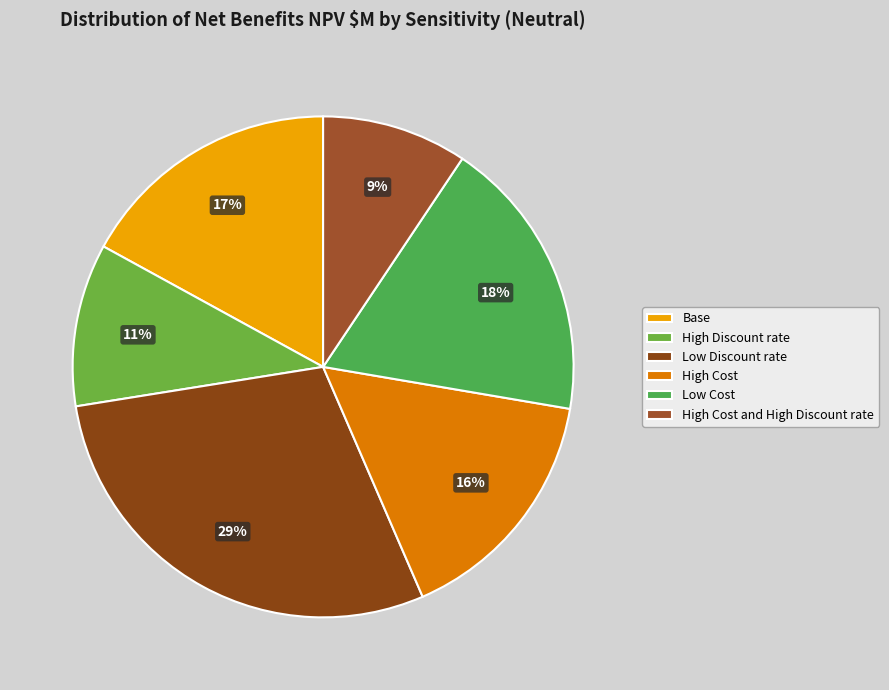

To the nearest percent, what is the average slice percentage?

17%